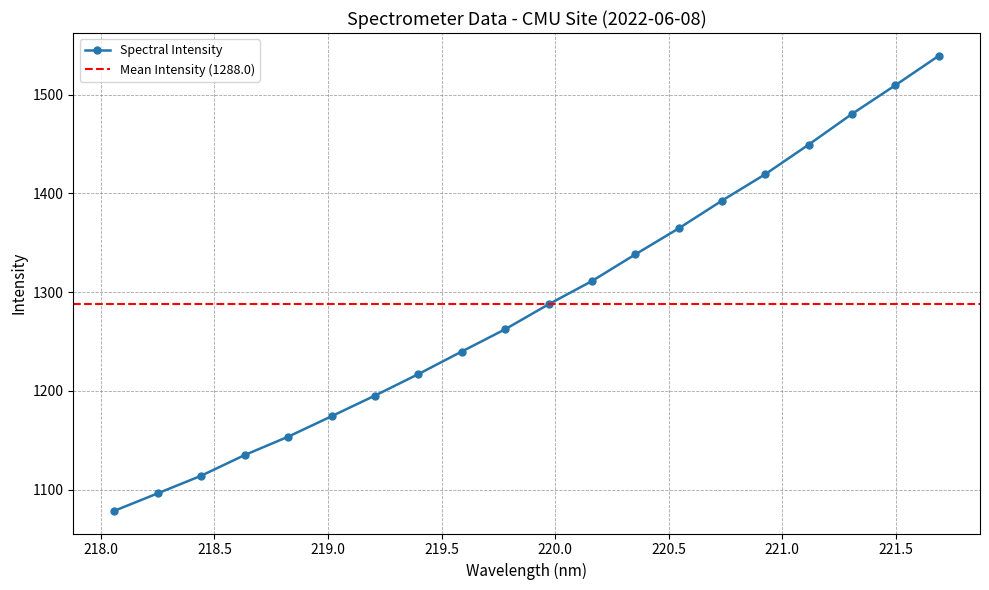

What is the change in value from 219.7801 to 221.6902?

+276.9